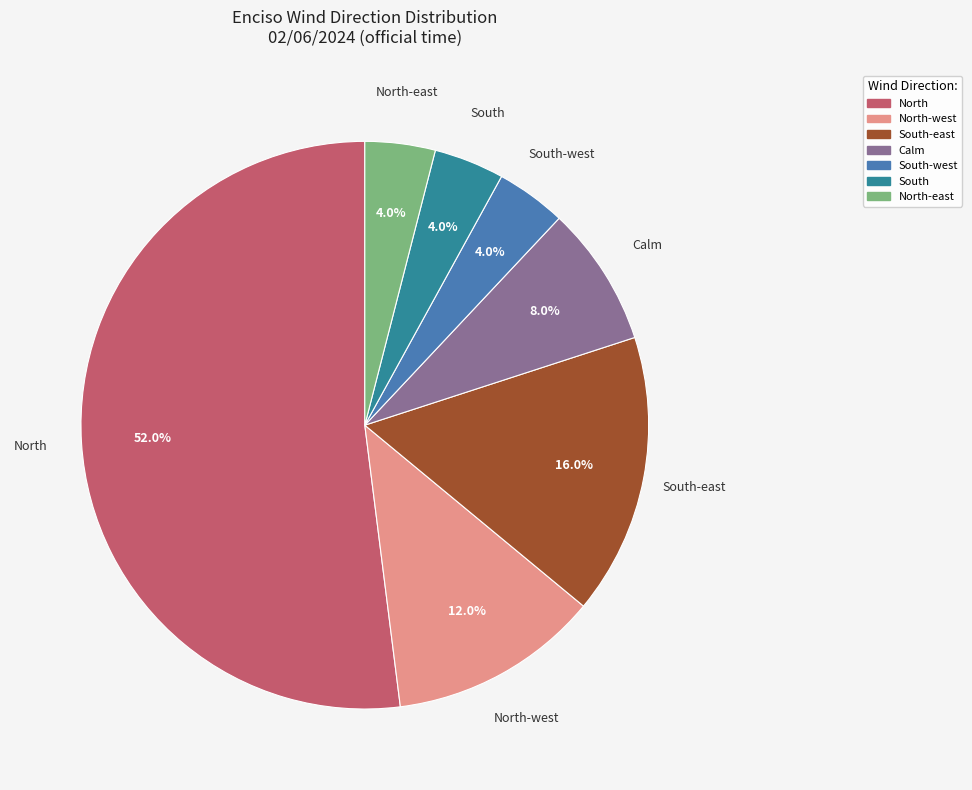

Does any single category account for the majority?

Yes